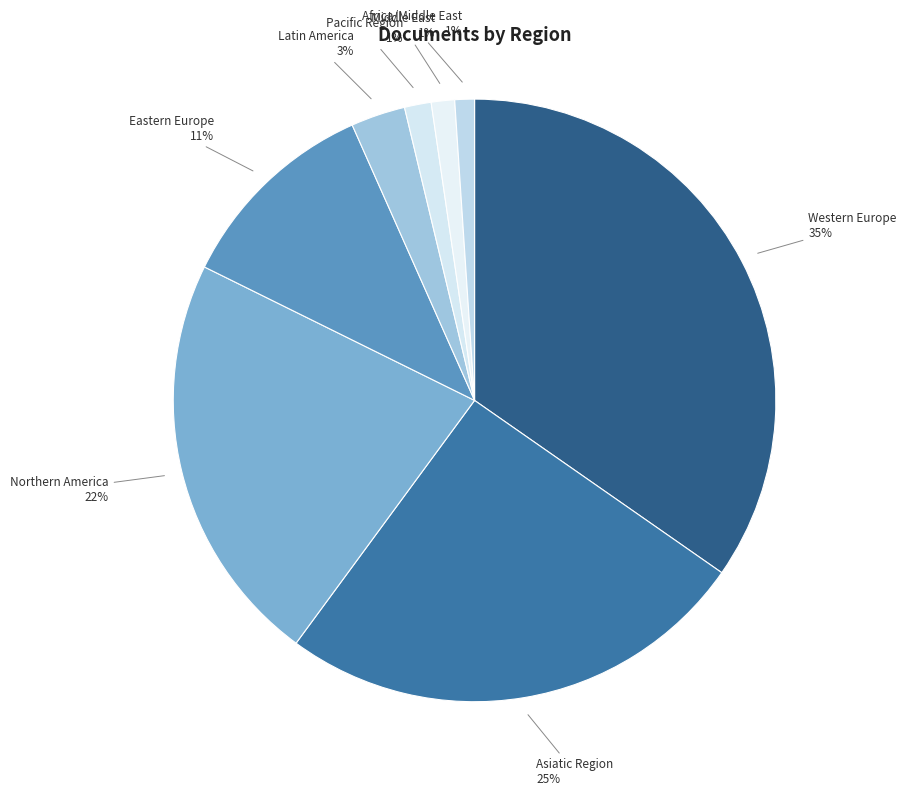

Count the number of slices in the pie.

8